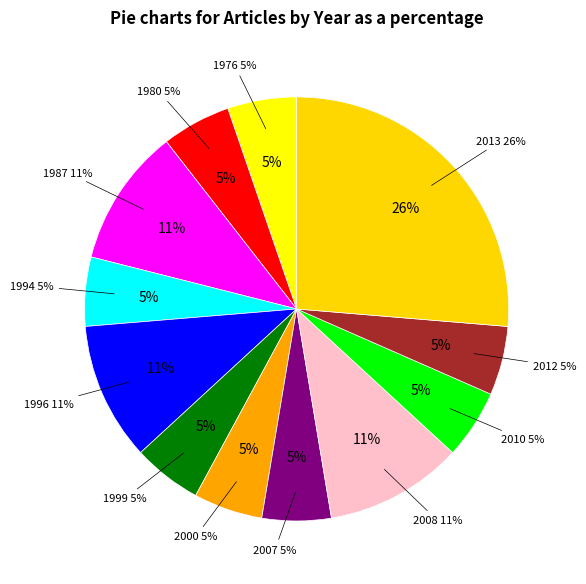

To the nearest percent, what portion does 1987 represent?

11%